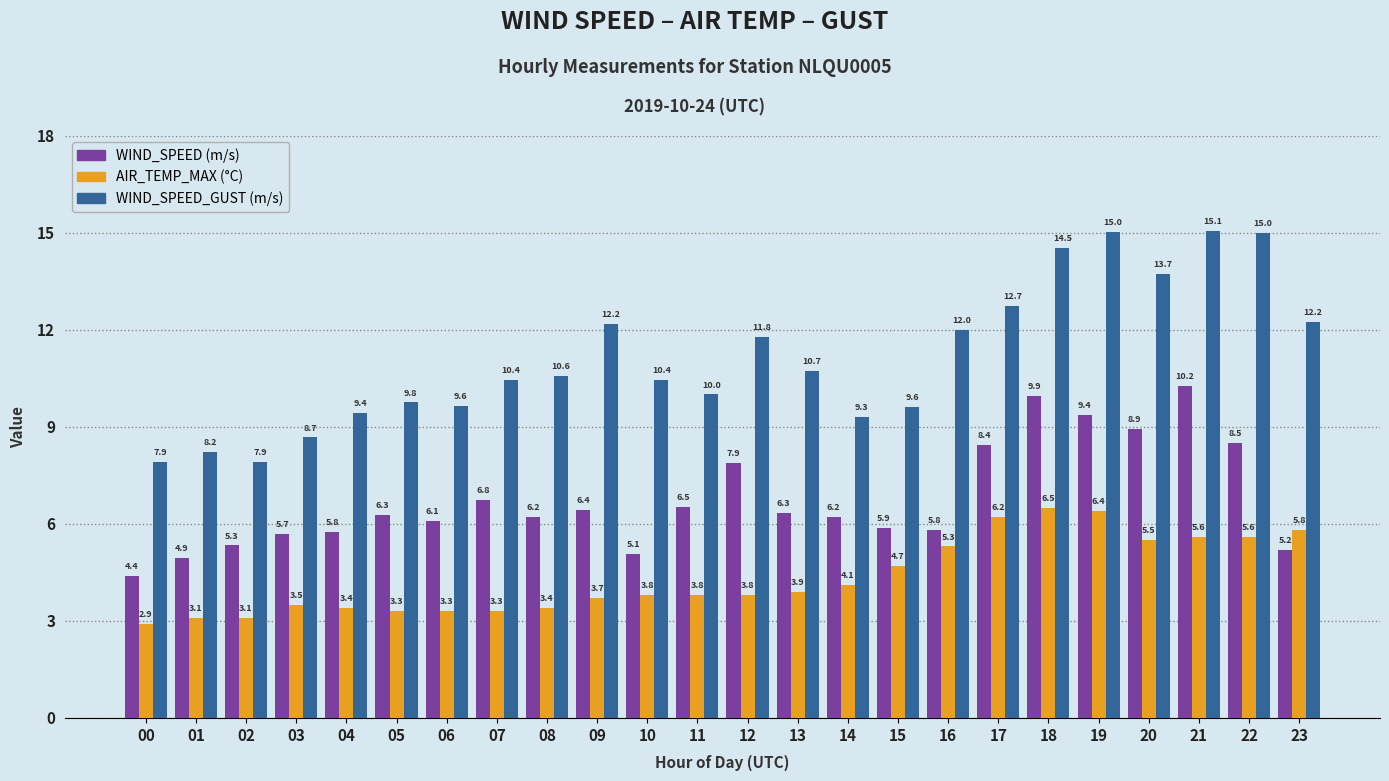

What is the difference between the highest and lowest values at 12?

8.0